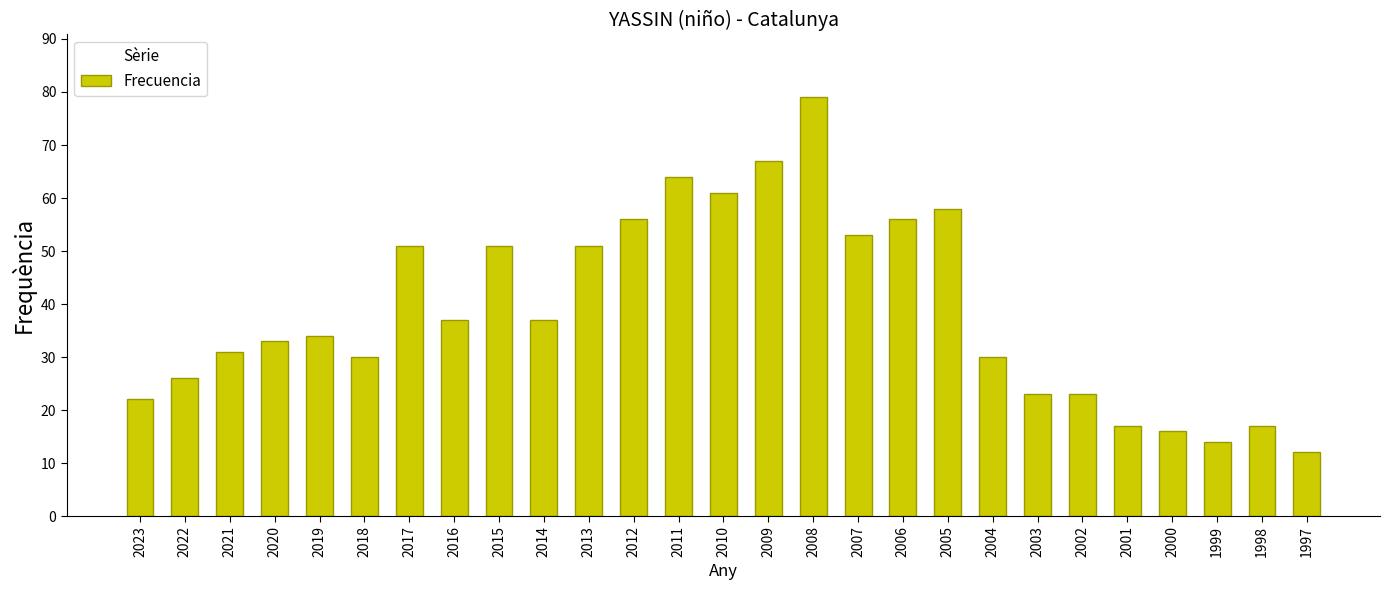

The value at 2018 is 49. True or false?

False